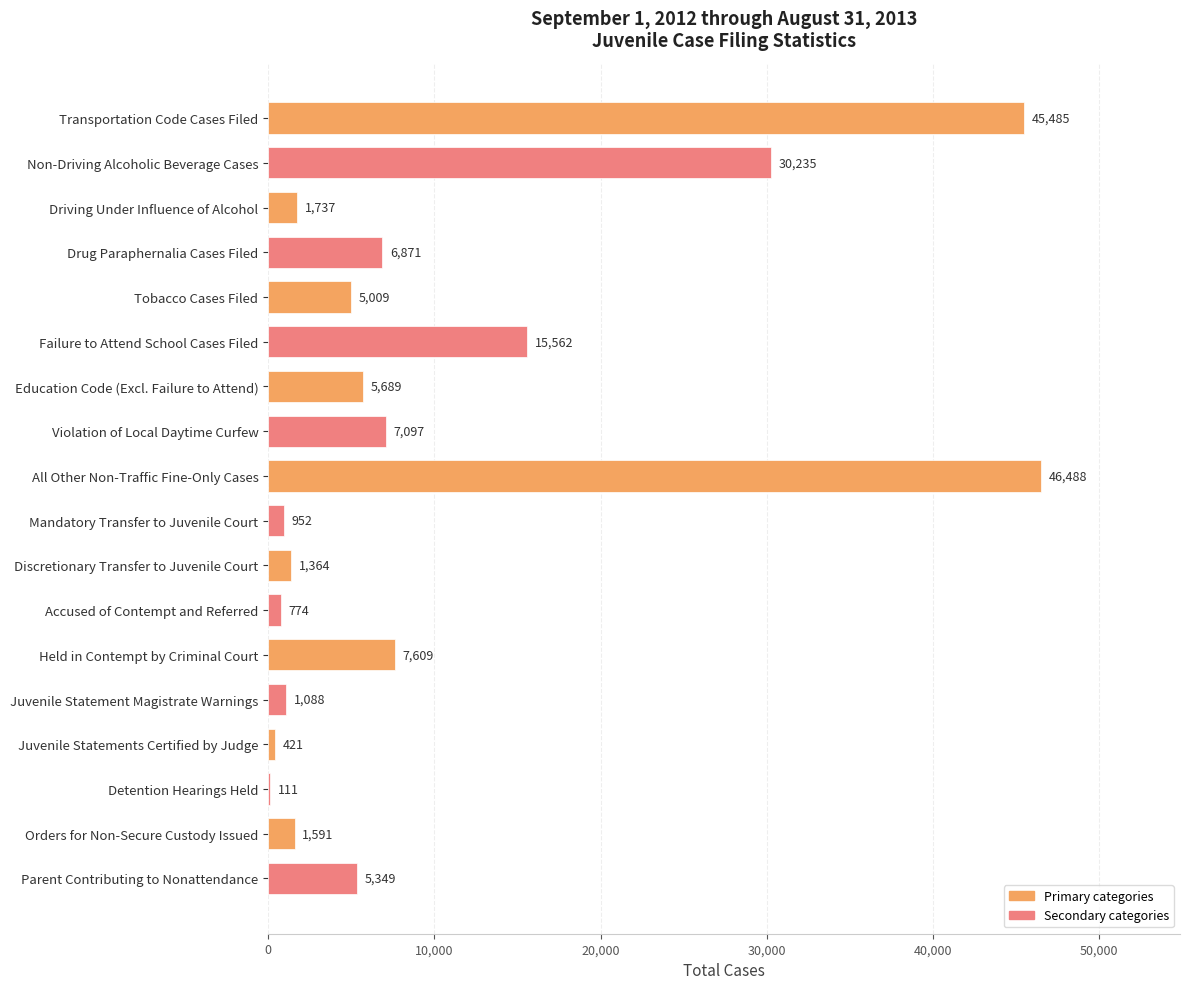

What is the sum of all values?

183432